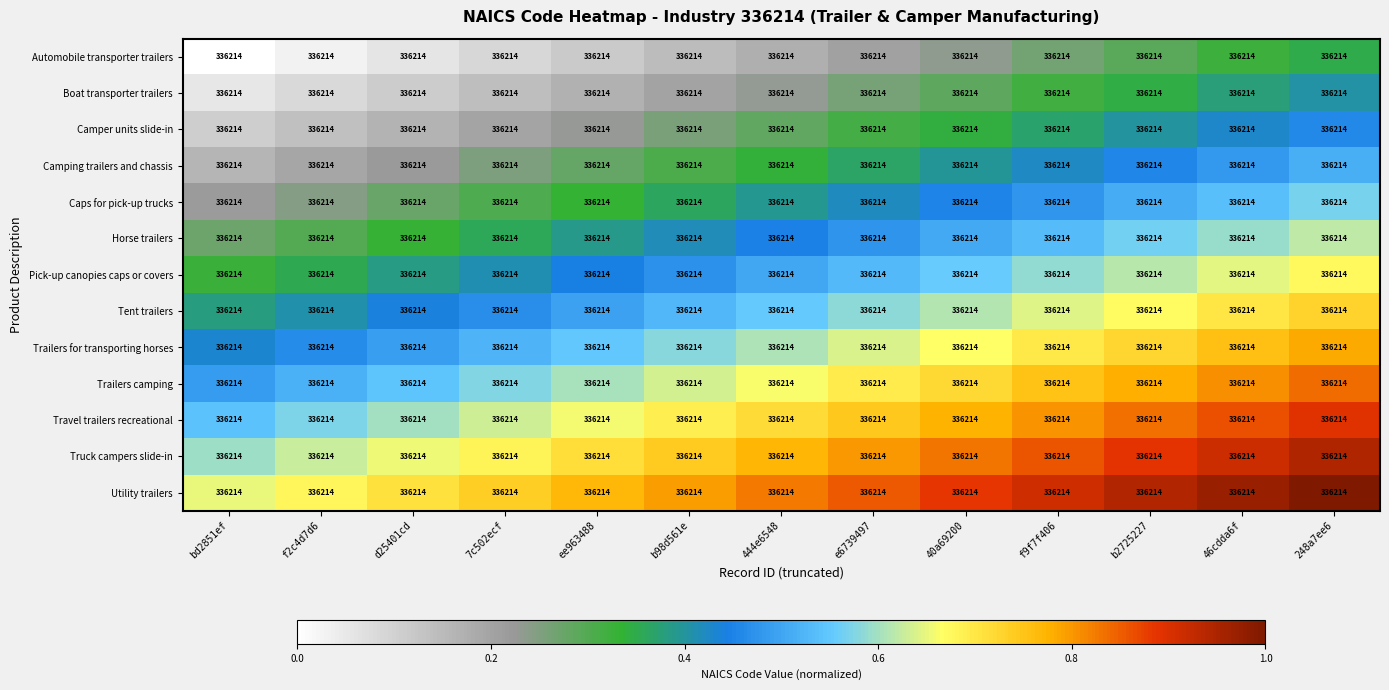

What is the average value of the Utility trailers series?

0.8